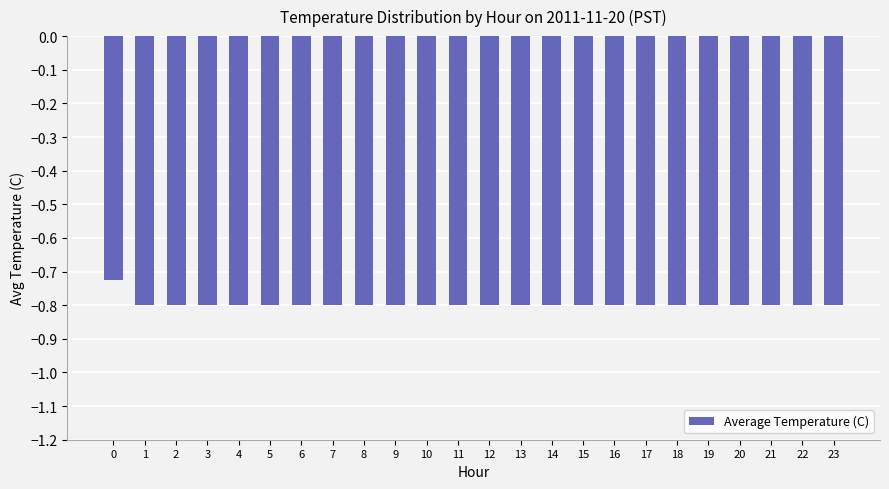

The value at 11 is -0.5. True or false?

False